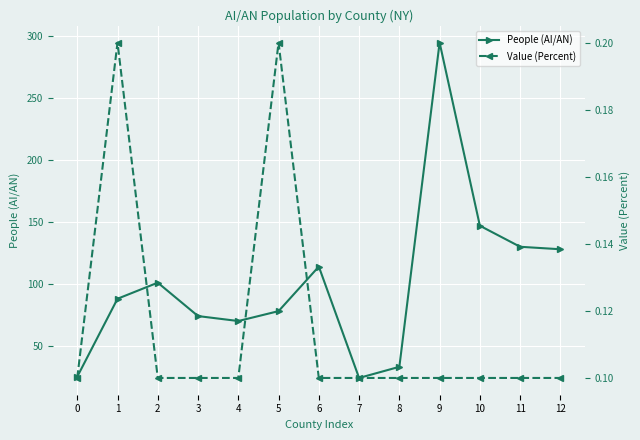

What is the difference between the maximum and minimum values in the Value (Percent) series?

0.1